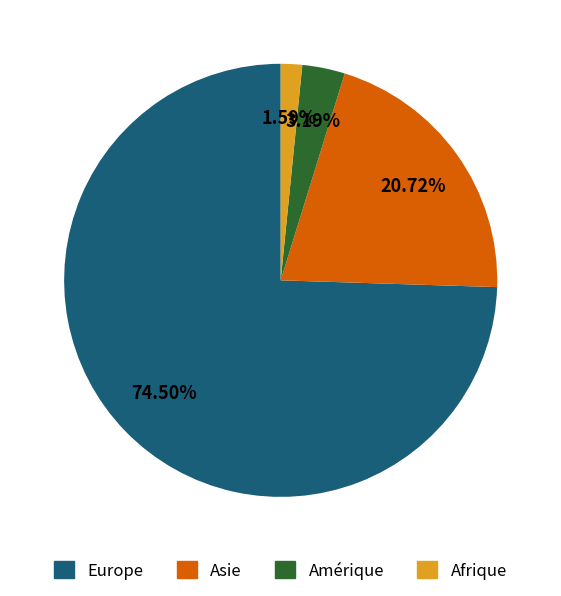

Approximately how many times larger is the value at Europe compared to Asie?

3.6